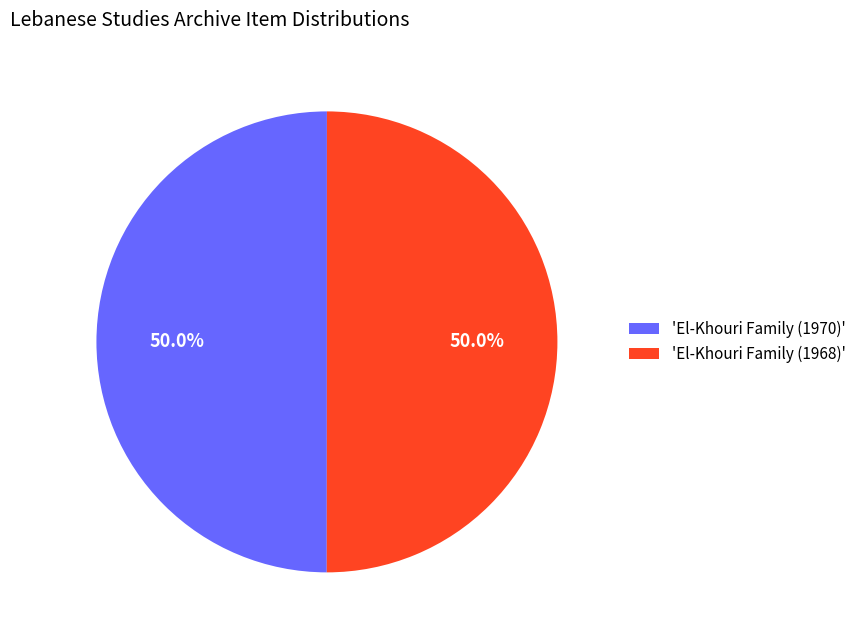

How many segments does this pie chart have?

2